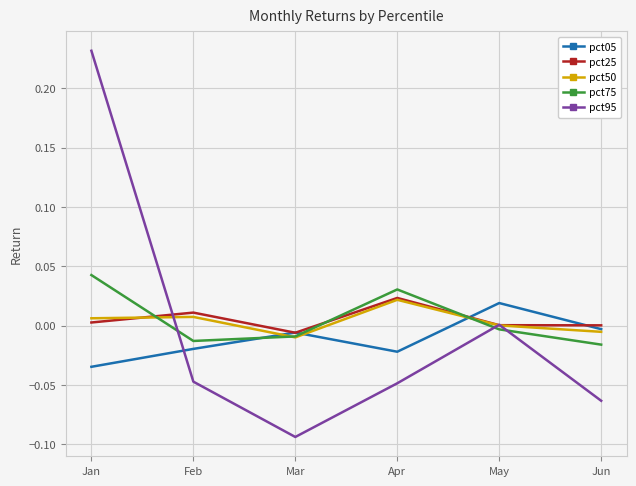

Is this an area chart (filled region under the line)?

No